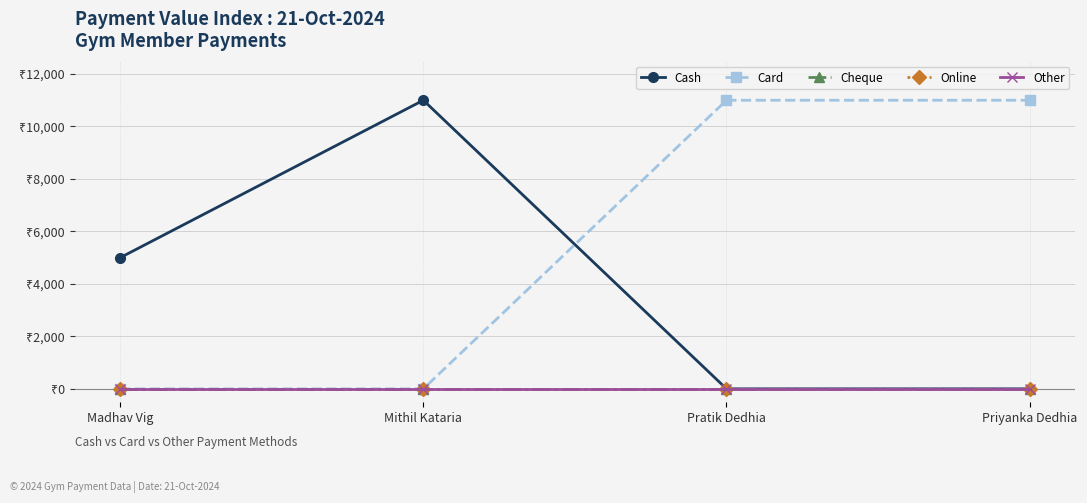

Reading left to right, transcribe all the data shown in this chart.

Cash: 5000	11000	0	0
Card: 0	0	11000	11000
Cheque: 0	0	0	0
Online: 0	0	0	0
Other: 0	0	0	0